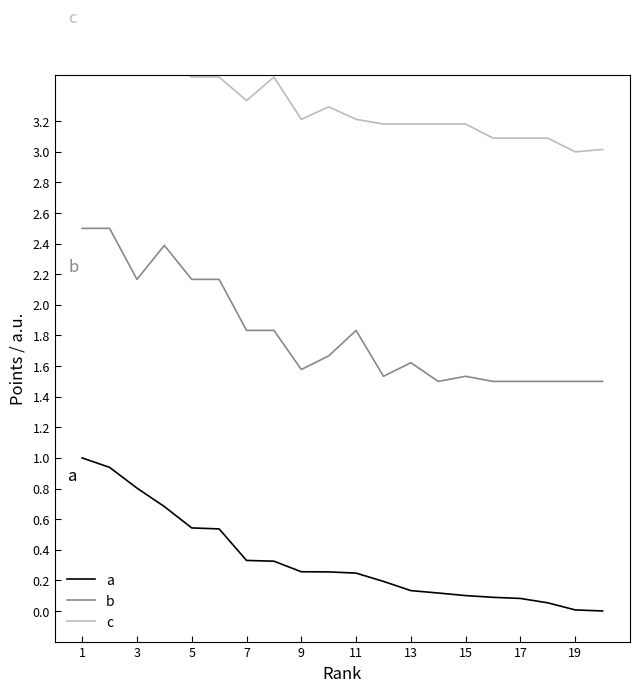

Reading left to right, list all the values displayed in this chart.

a: 1.0	0.9	0.8	0.7	0.5	0.5	0.3	0.3	0.3	0.3	0.2	0.2	0.1	0.1	0.1	0.1	0.1	0.1	0.0	0.0
b: 2.5	2.5	2.2	2.4	2.2	2.2	1.8	1.8	1.6	1.7	1.8	1.5	1.6	1.5	1.5	1.5	1.5	1.5	1.5	1.5
c: 4.0	4.0	3.8	3.6	3.5	3.5	3.3	3.5	3.2	3.3	3.2	3.2	3.2	3.2	3.2	3.1	3.1	3.1	3.0	3.0